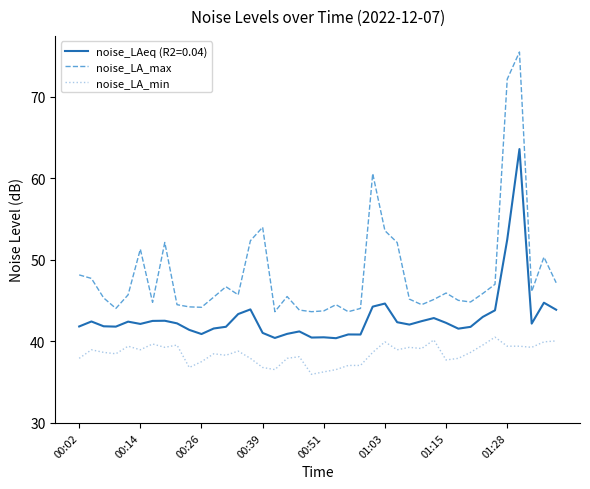

Which series has the widest spread of values?

noise_LA_max